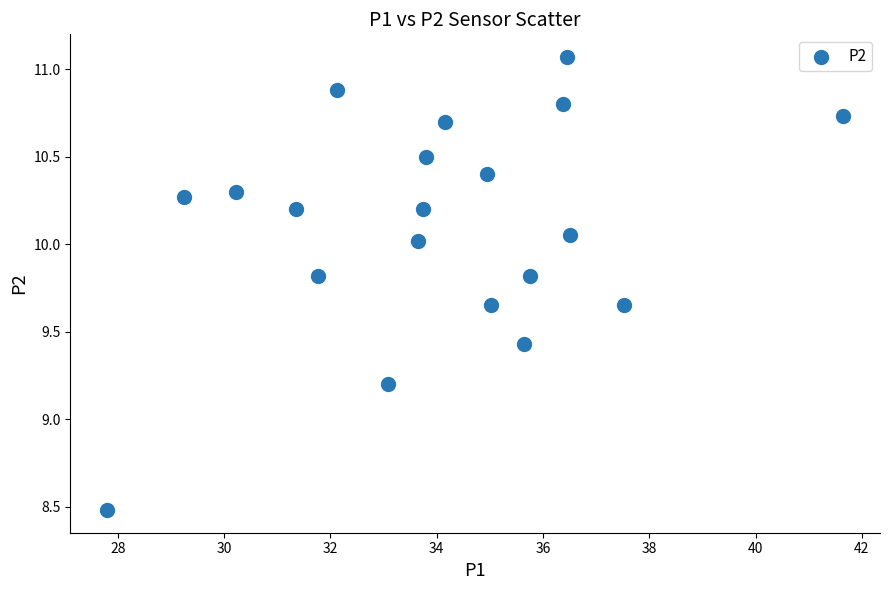

What is the range of Y values (max minus min)?

2.6